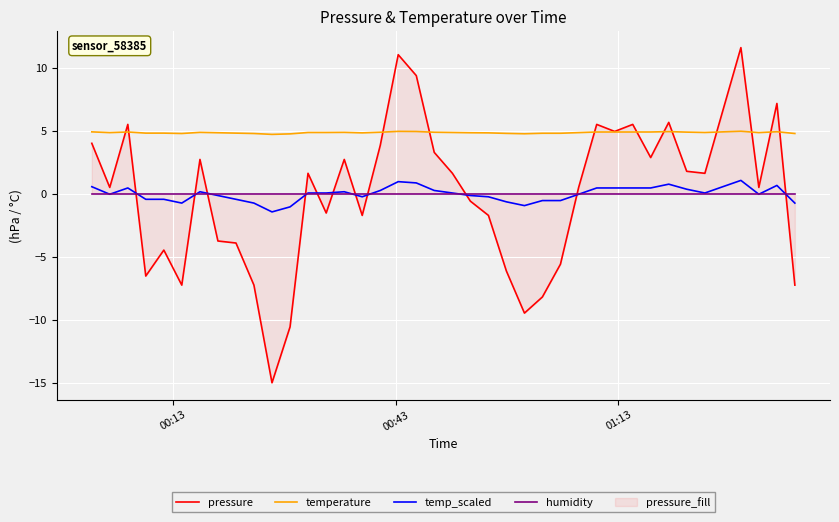

True or false: temp_scaled and temperature intersect in this chart.

False